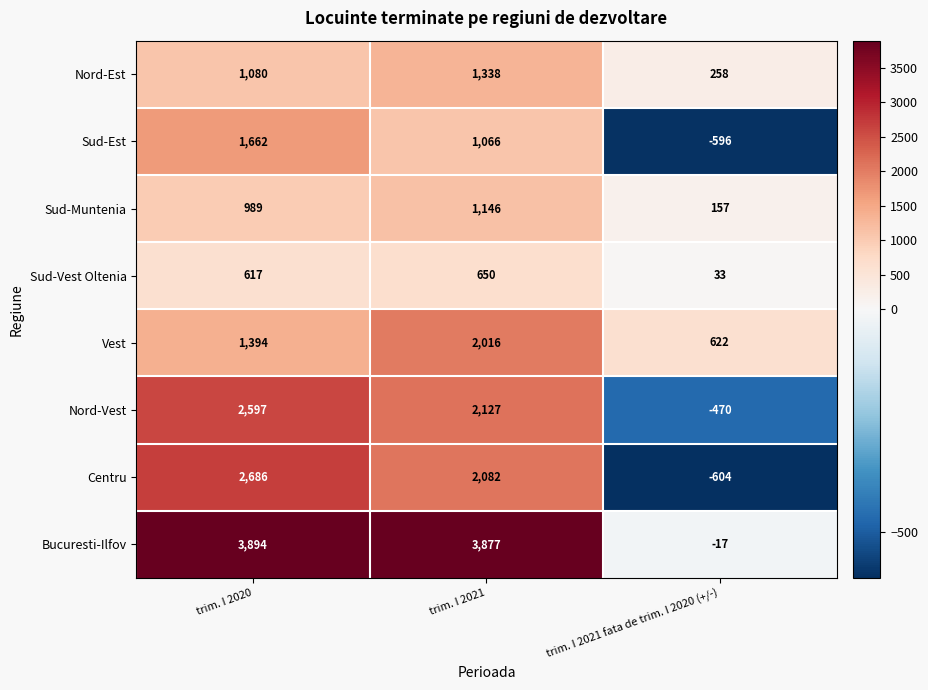

At trim. I 2020, list the series in order from smallest to largest.

Sud-Vest Oltenia, Sud-Muntenia, Nord-Est, Vest, Sud-Est, Nord-Vest, Centru, Bucuresti-Ilfov